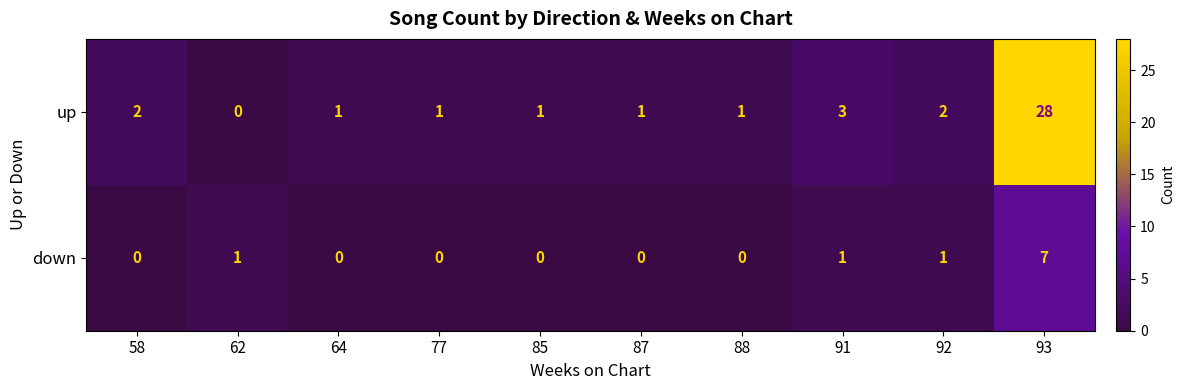

Which series has the widest spread of values?

up